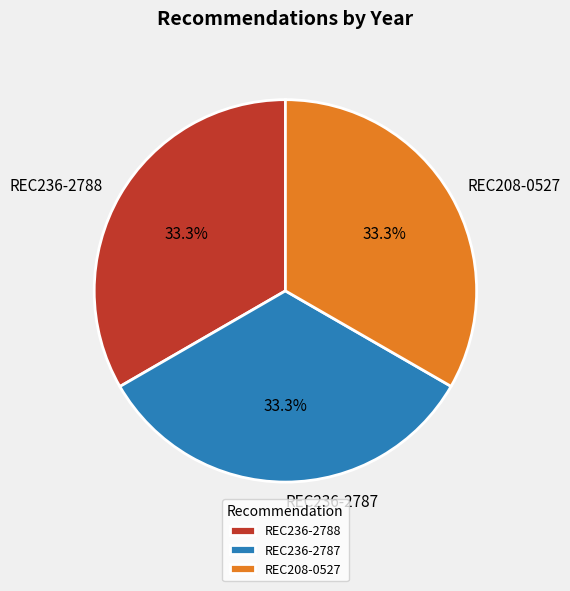

Do REC208-0527 and REC236-2787 together represent more than half of the pie?

Yes